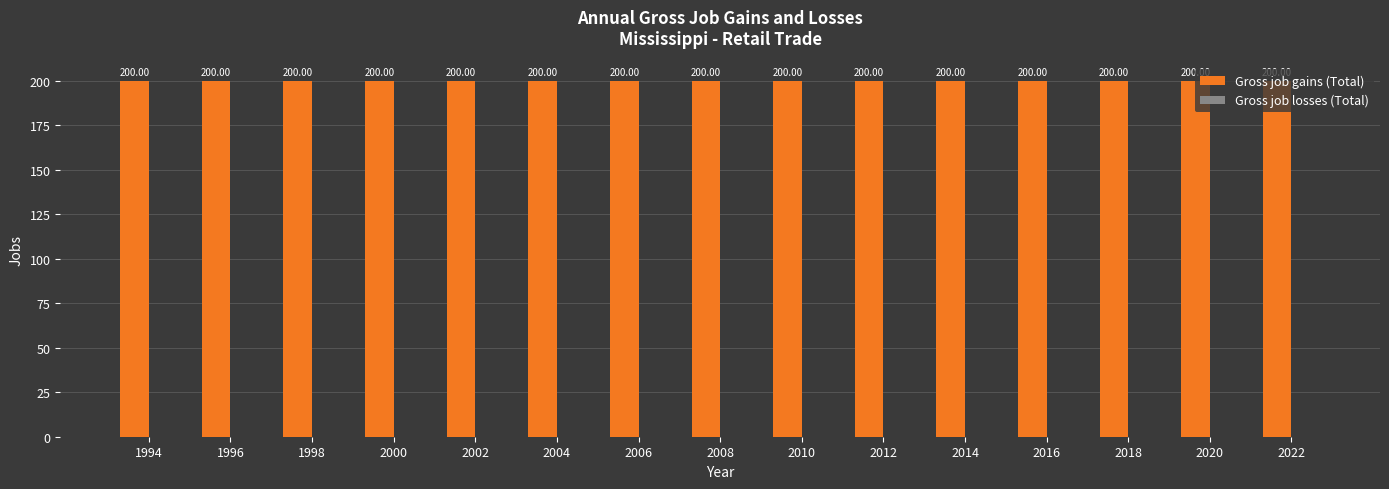

Which series has the largest total across all categories?

Gross job gains (Total)